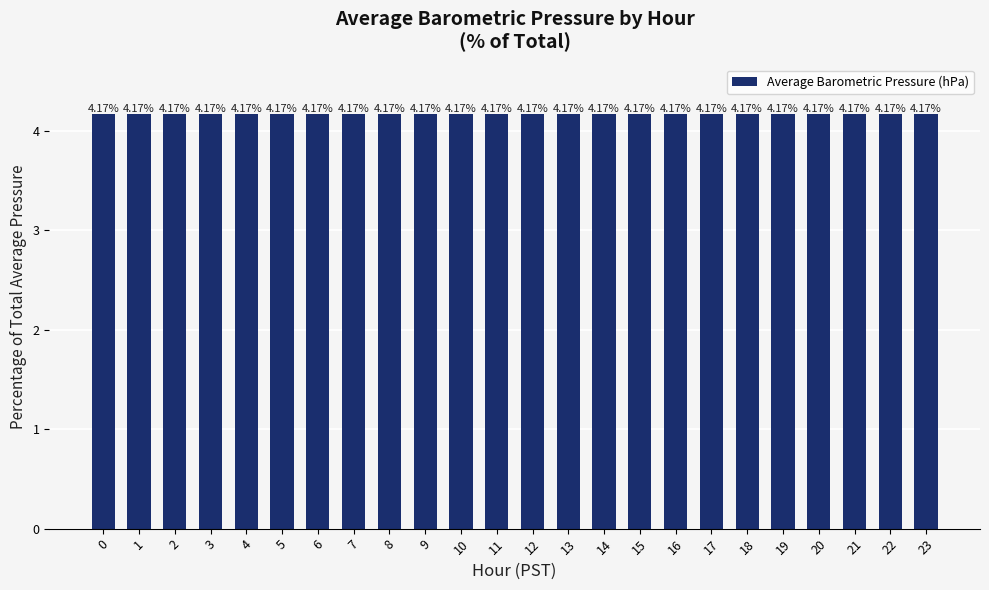

Between 9 and 20, which is larger?

9